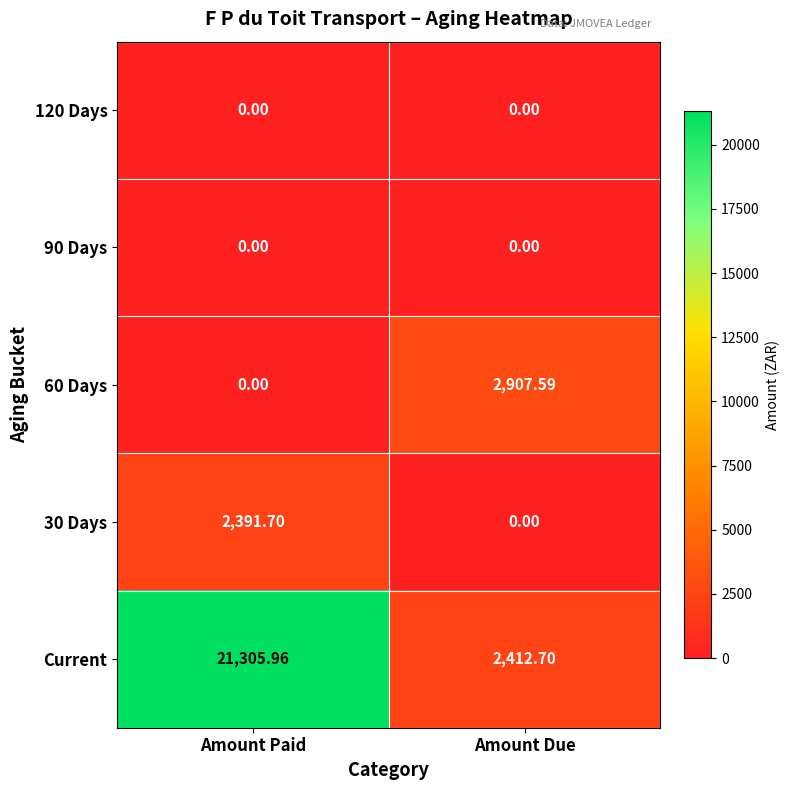

At how many categories does at least one series exceed 17016?

1